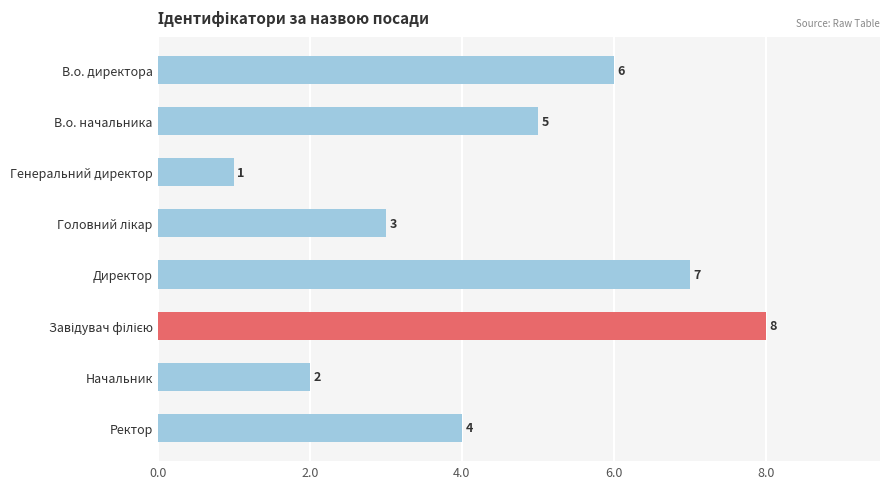

Reading top to bottom, what are all the values shown in this chart?

6	5	1	3	7	8	2	4